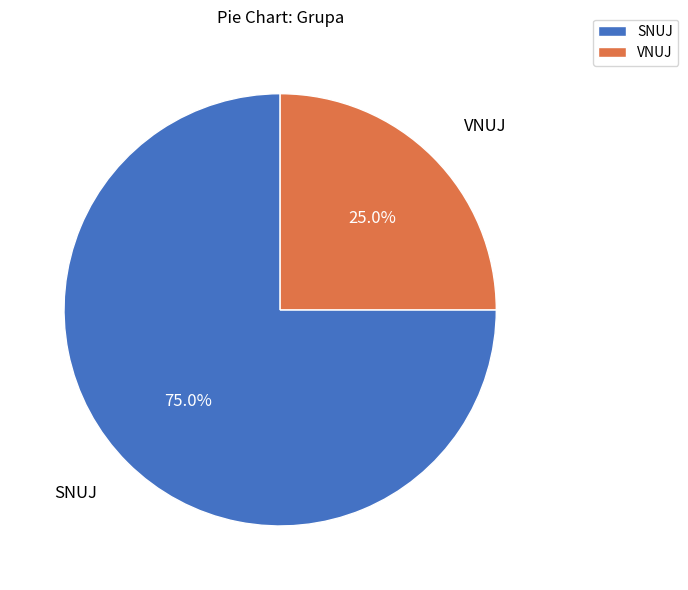

To the nearest percent, what is the difference between the SNUJ and VNUJ slice percentages?

50%